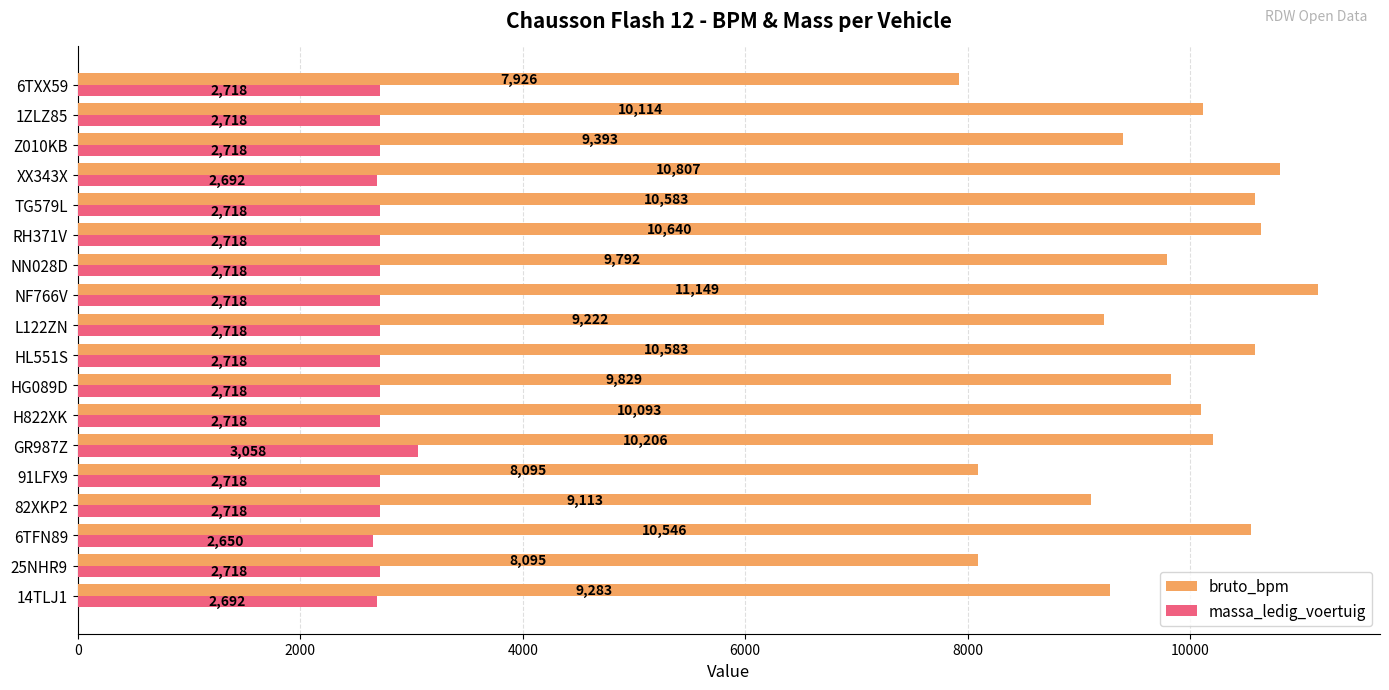

What is the difference between the maximum and second lowest values in the bruto_bpm series?

3054